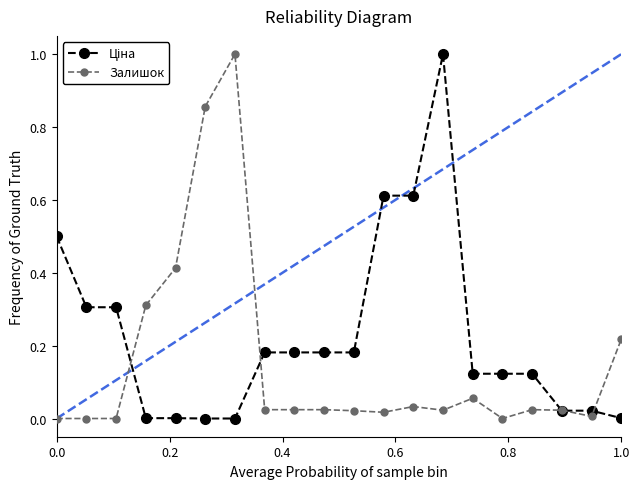

What is the greatest value displayed?

1.0